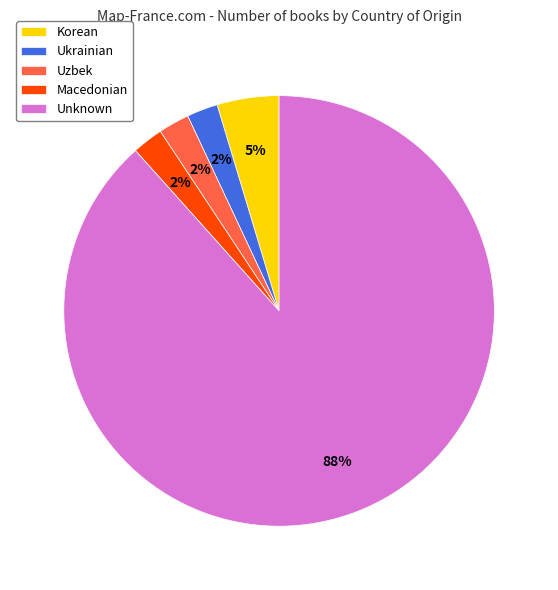

To the nearest percent, what is the average slice percentage?

20%